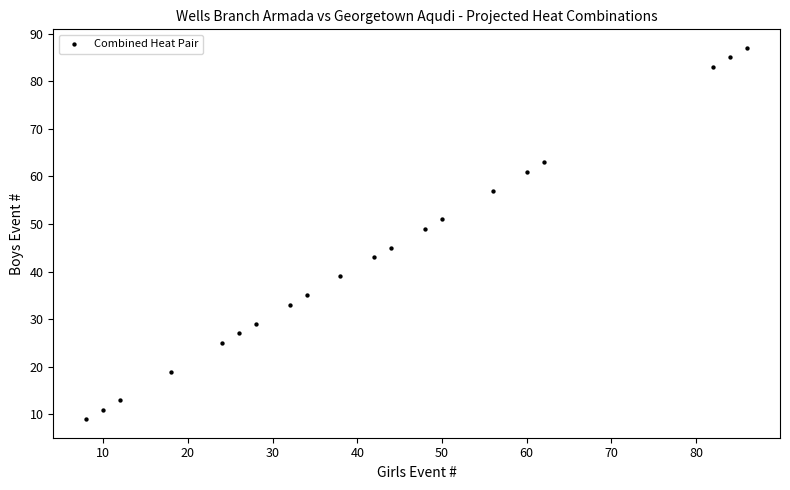

What is the range of X values (max minus min)?

78